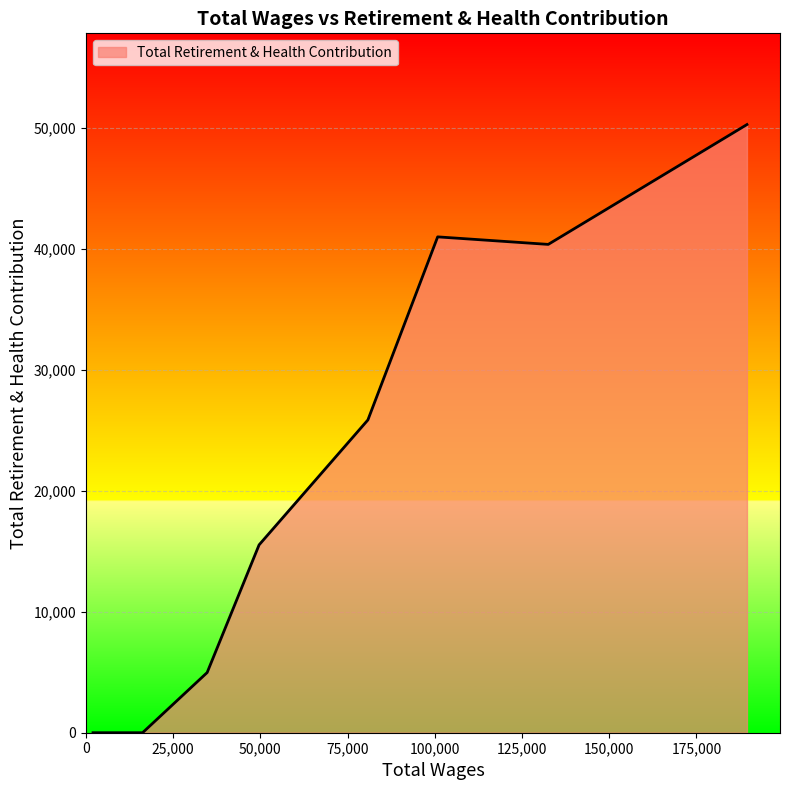

What is the greatest value displayed?

50257